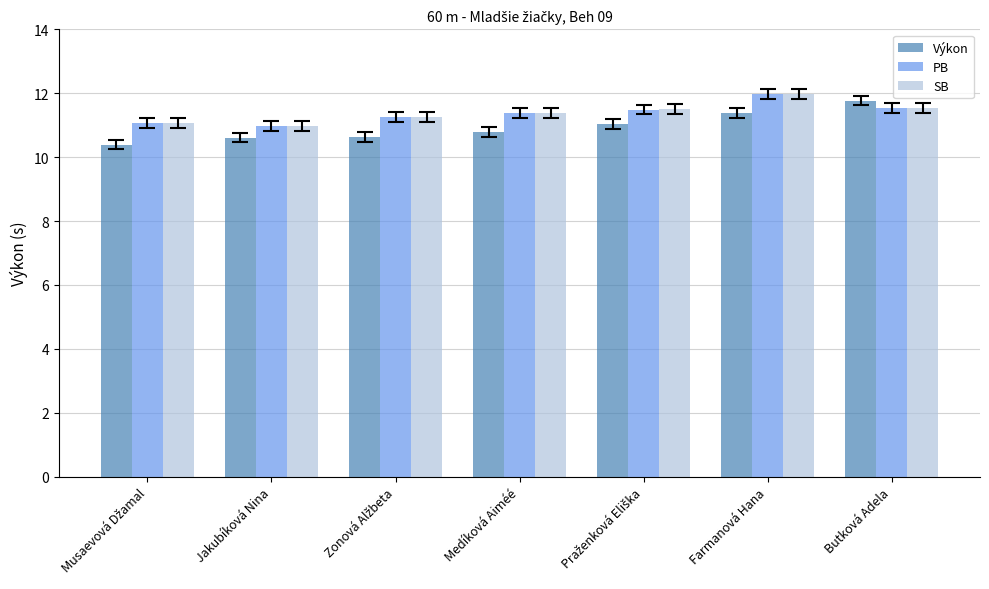

Read the SB value at Medíková Aiméé.

11.4